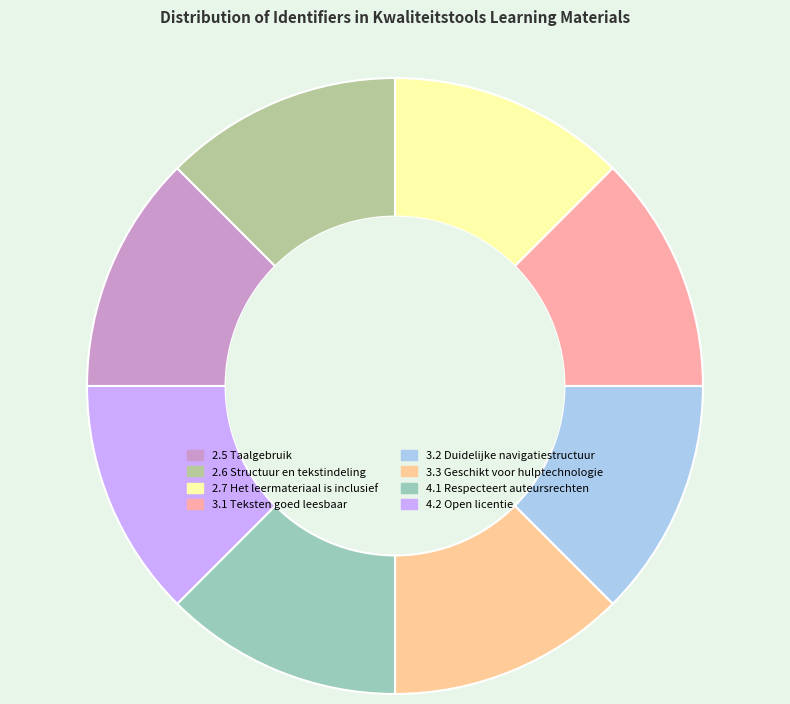

Do 2.6 Structuur en tekstindeling and 3.2 Duidelijke navigatiestructuur together represent more than half of the pie?

No